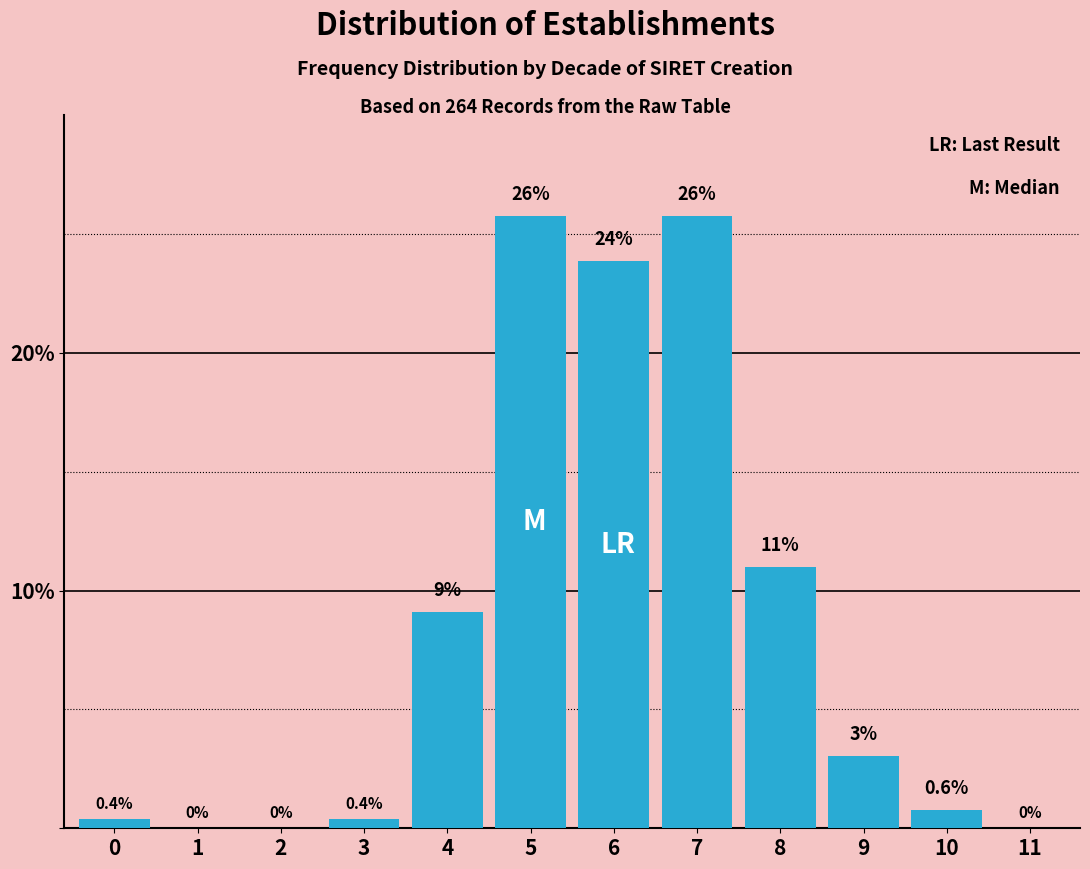

The chart shows a value of 0.0 at 1. True or false?

True